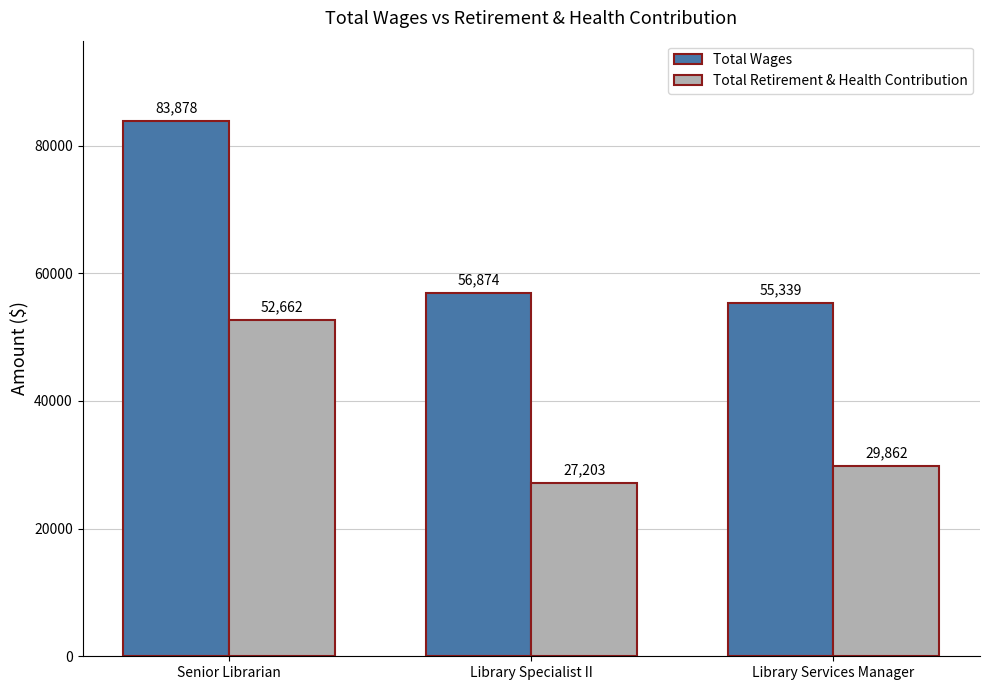

Reading left to right, extract all data points from this chart.

Total Wages: Senior Librarian=83878	Library Specialist II=56874	Library Services Manager=55339
Total Retirement & Health Contribution: Senior Librarian=52662	Library Specialist II=27203	Library Services Manager=29862